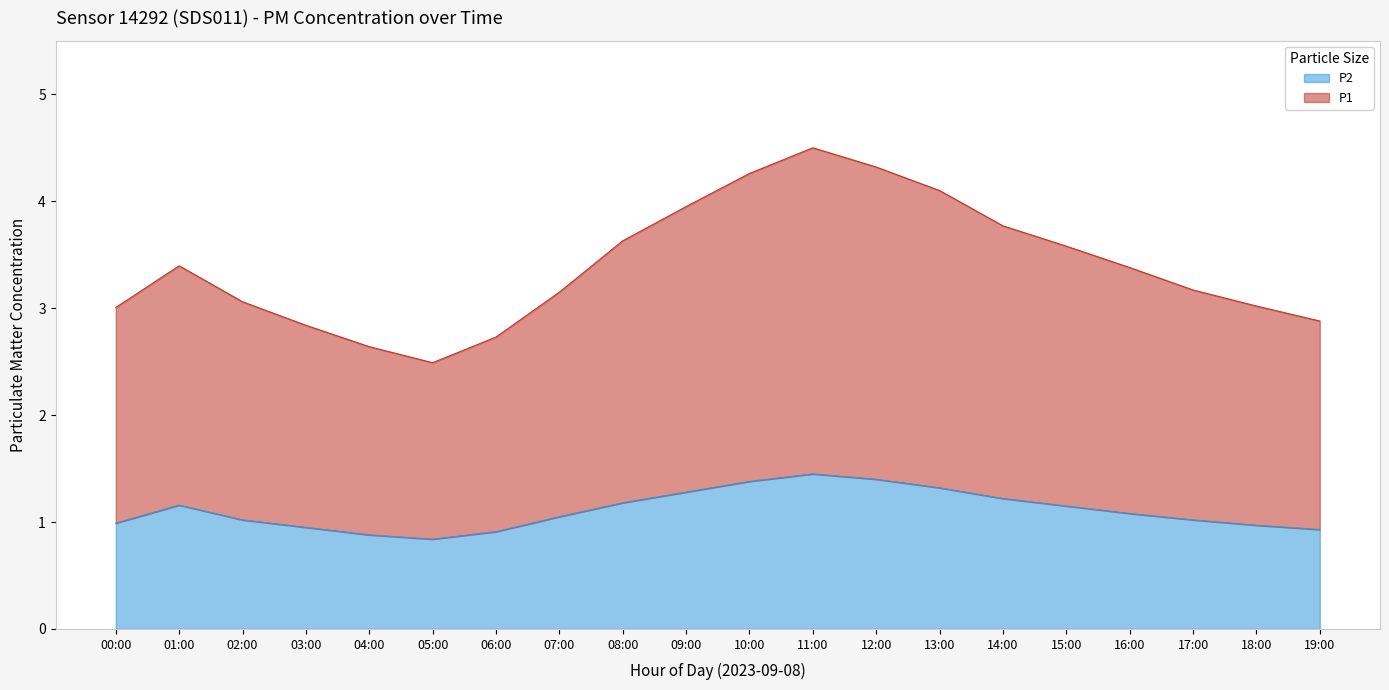

What is the value of the P1 point at the 13th from the left?

4.3